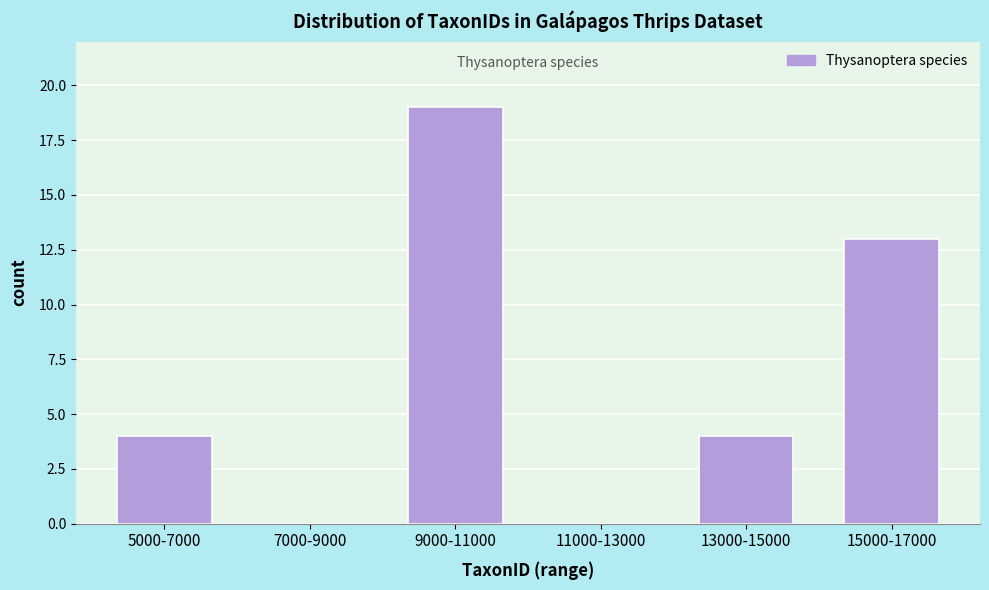

Reading left to right, extract all data points from this chart.

5000-7000=4	7000-9000=0	9000-11000=19	11000-13000=0	13000-15000=4	15000-17000=13